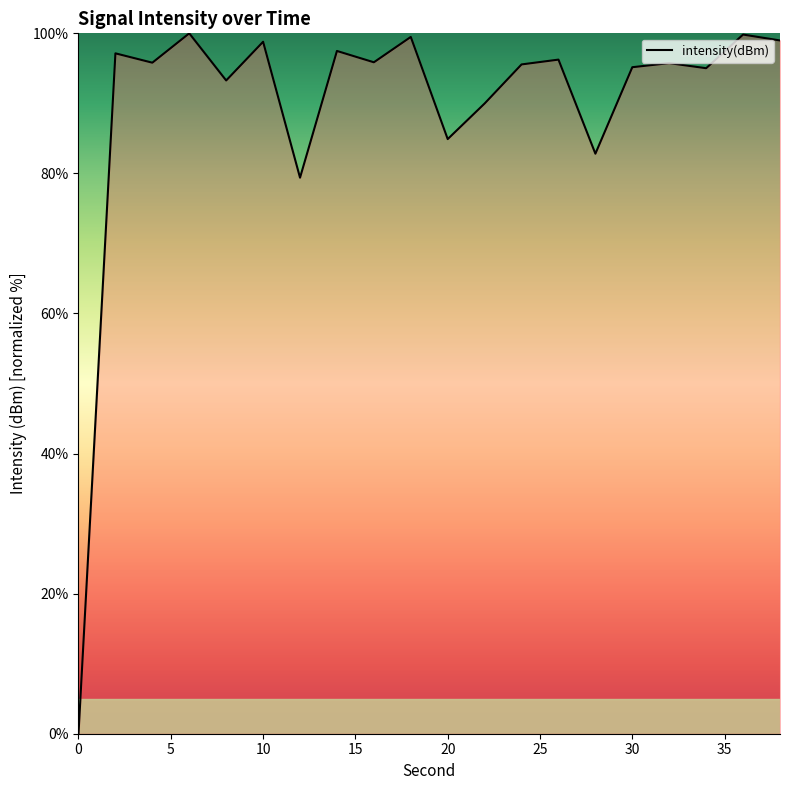

What is the greatest value displayed?

100.0